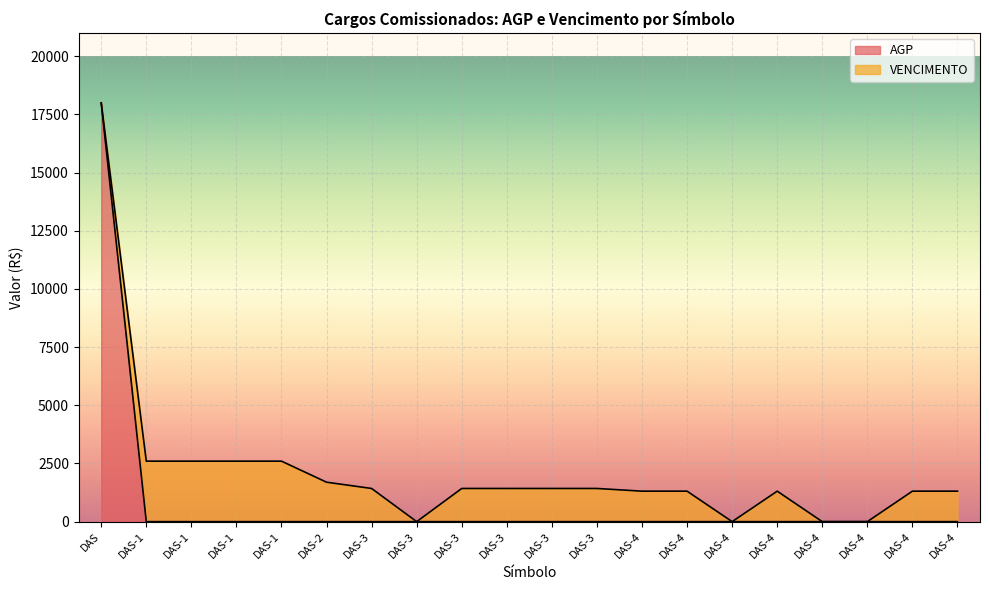

List the labels in order of value, smallest first.

DAS-1, DAS-1, DAS-1, DAS-1, DAS-2, DAS-3, DAS-3, DAS-3, DAS-3, DAS-3, DAS-3, DAS-4, DAS-4, DAS-4, DAS-4, DAS-4, DAS-4, DAS-4, DAS-4, DAS